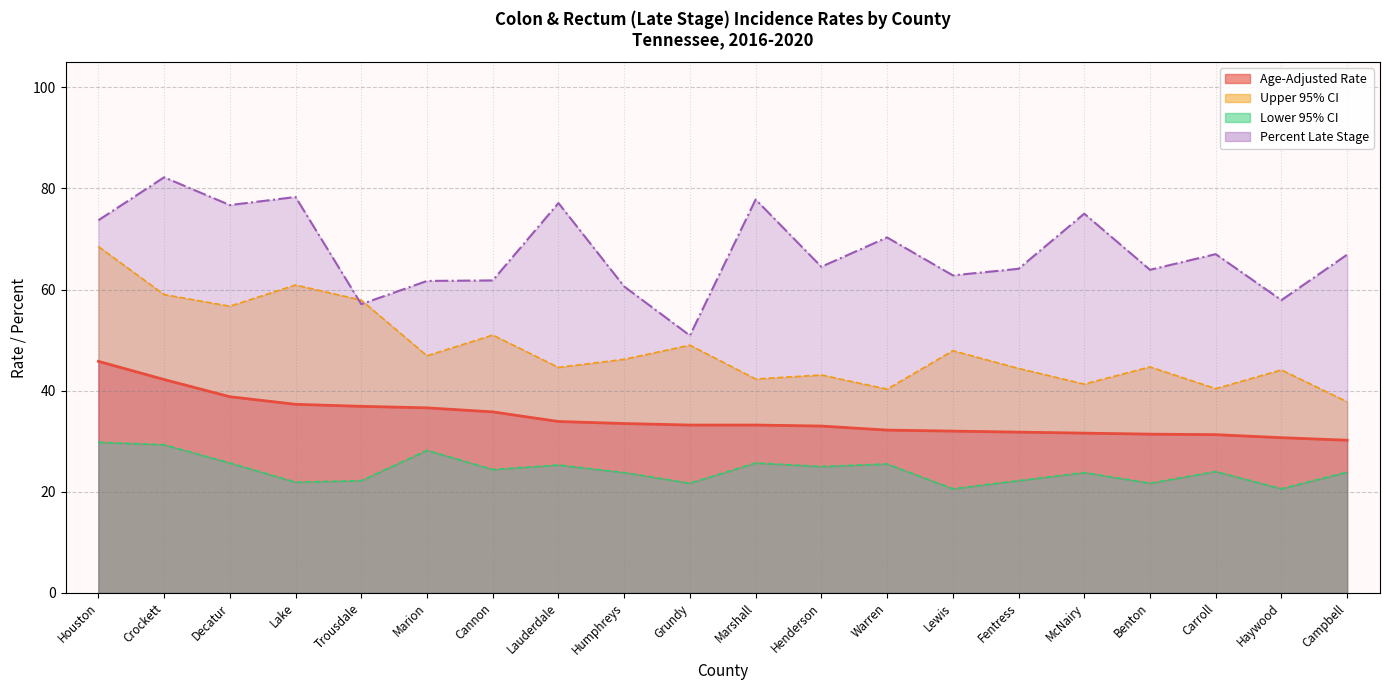

Where does the Percent Late Stage series first go above 66?

Houston